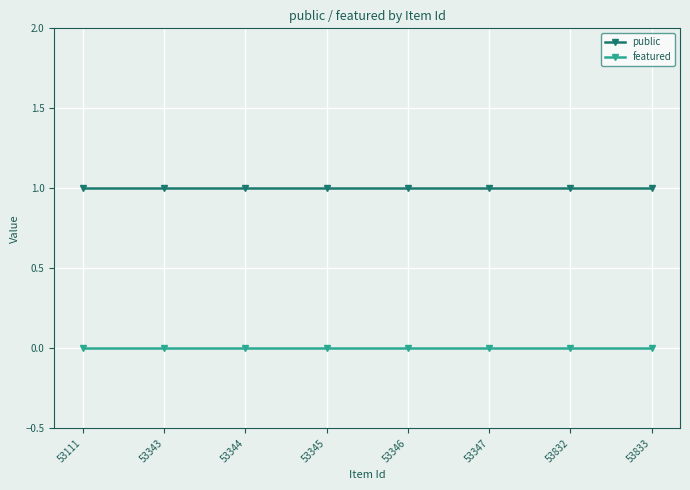

How many lines are shown in the chart?

2